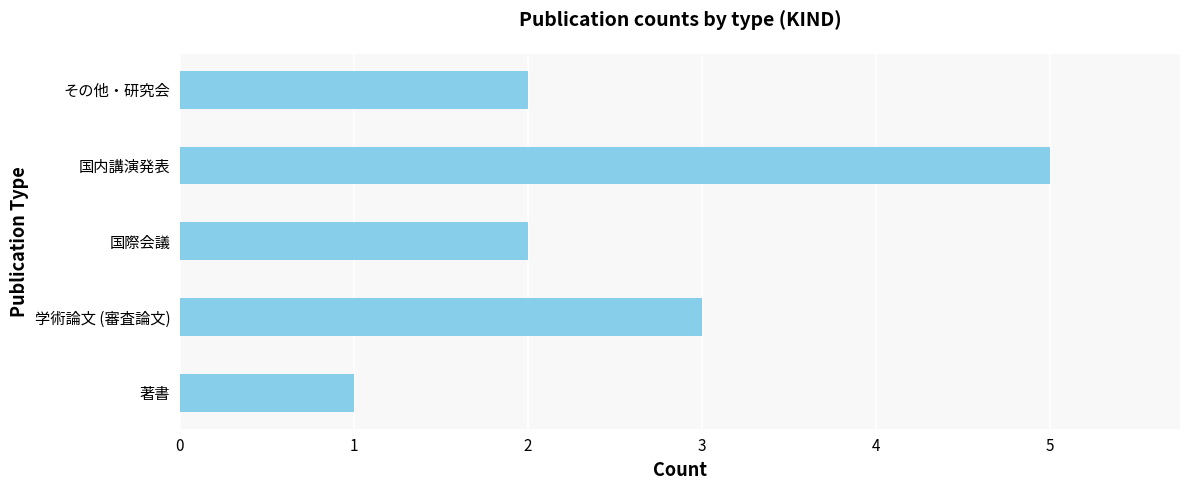

Which category has the highest value across all series?

国内講演発表